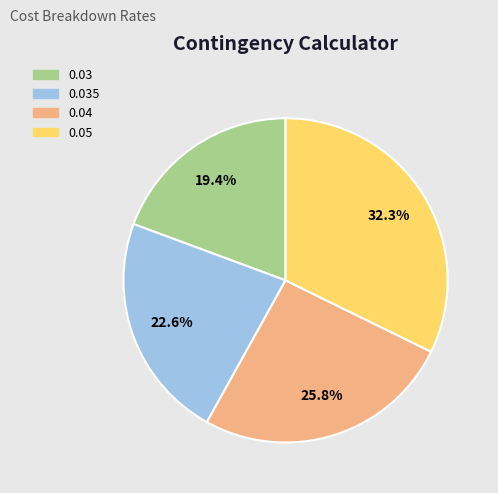

Combined, what portion of the pie is 0.04 and 0.03?

45.2%